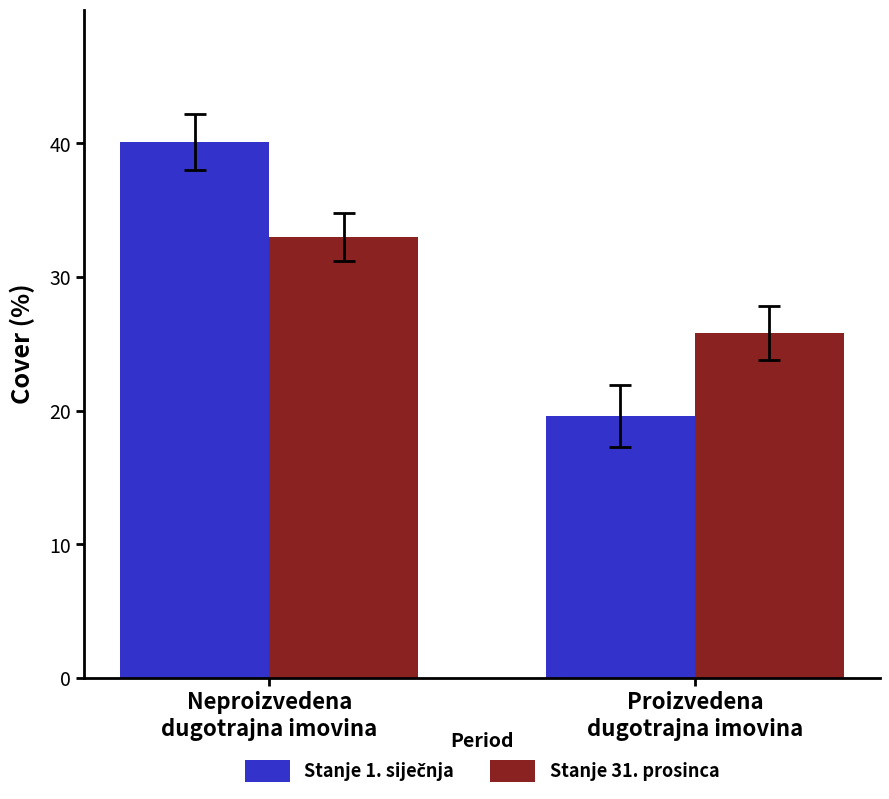

What is the maximum value shown in the chart?

40.1